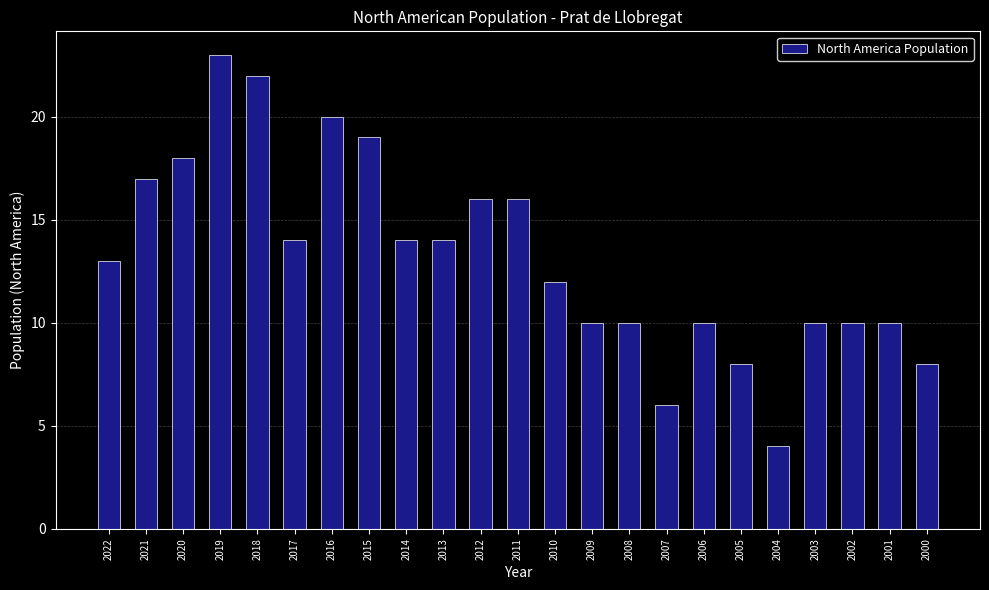

Reading left to right, transcribe all the data shown in this chart.

13	17	18	23	22	14	20	19	14	14	16	16	12	10	10	6	10	8	4	10	10	10	8